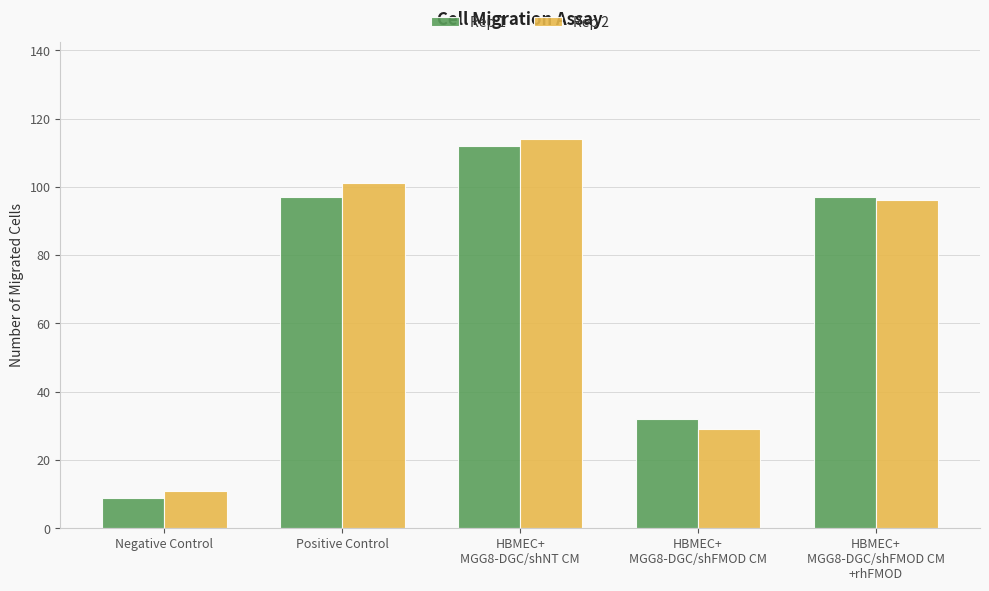

The value of Rep 1 at HBMEC+
MGG8-DGC/shFMOD CM
+rhFMOD is 28. True or false?

False